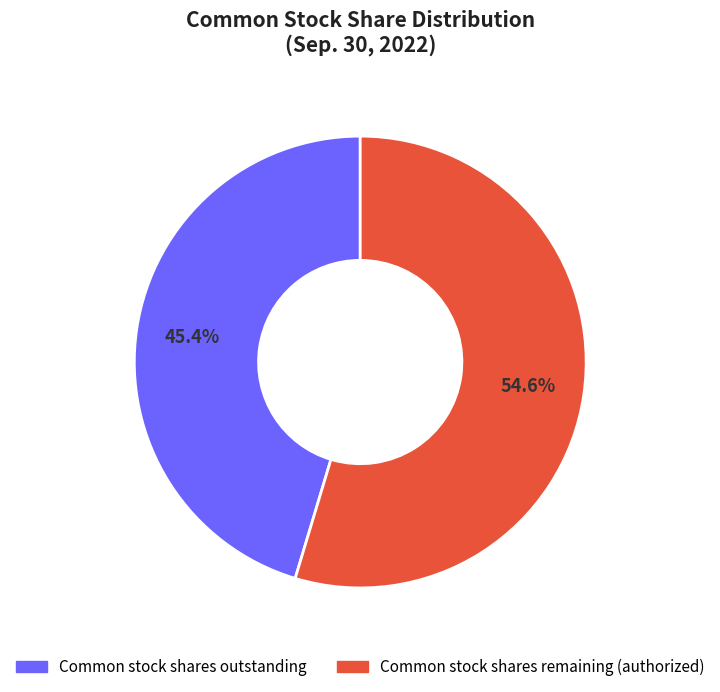

Is there any slice that represents more than half of the pie?

Yes